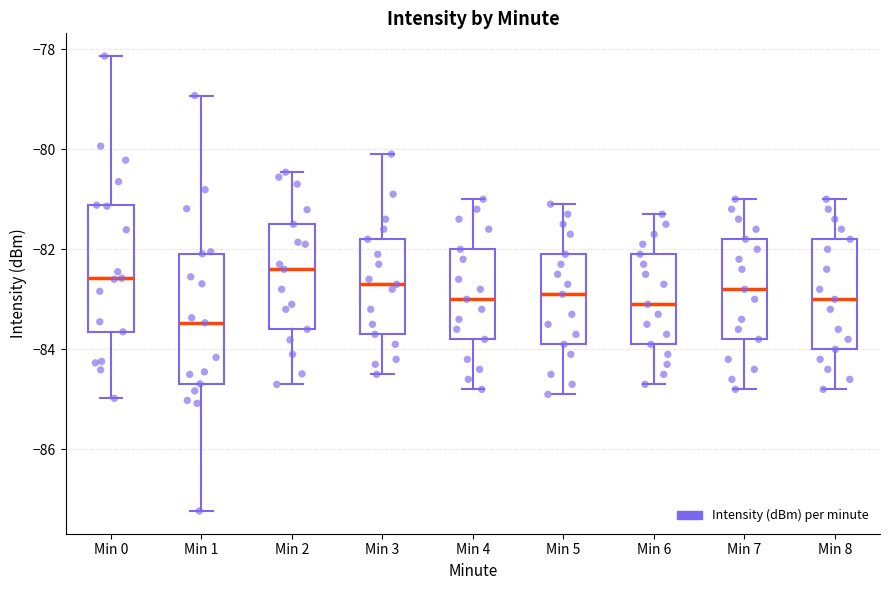

Where is the upper edge of the box for Min 5 on the y-axis? The values are not printed on the chart, so give them approximately, as read against the axis.

-82.0